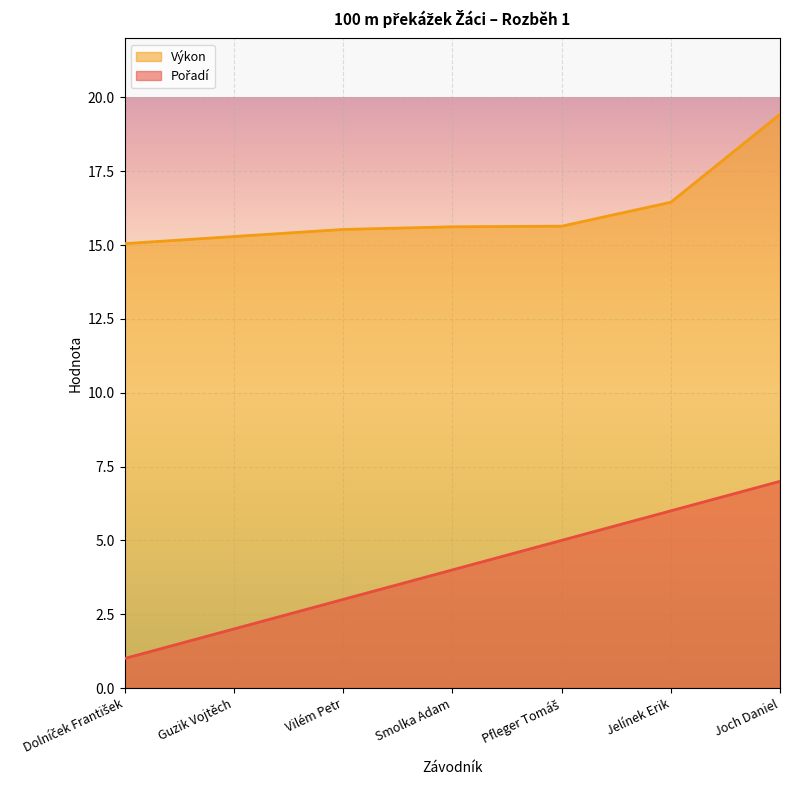

Reading left to right, what are all the values shown in this chart?

Pořadí: Dolníček František=1.0	Guzik Vojtěch=2.0	Vilém Petr=3.0	Smolka Adam=4.0	Pfleger Tomáš=5.0	Jelínek Erik=6.0	Joch Daniel=7.0
Výkon: Dolníček František=15.1	Guzik Vojtěch=15.3	Vilém Petr=15.5	Smolka Adam=15.6	Pfleger Tomáš=15.6	Jelínek Erik=16.4	Joch Daniel=19.4